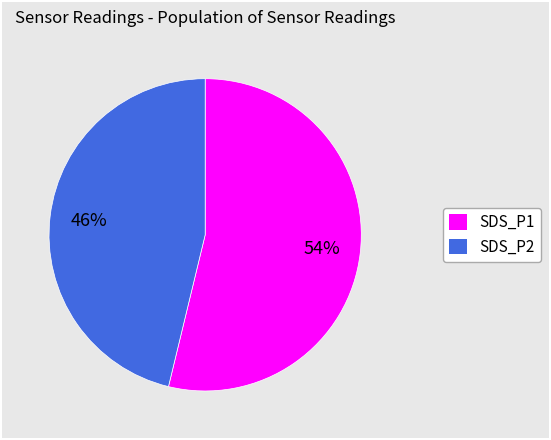

To the nearest percent, what is the difference between the largest and smallest slice percentages?

8%